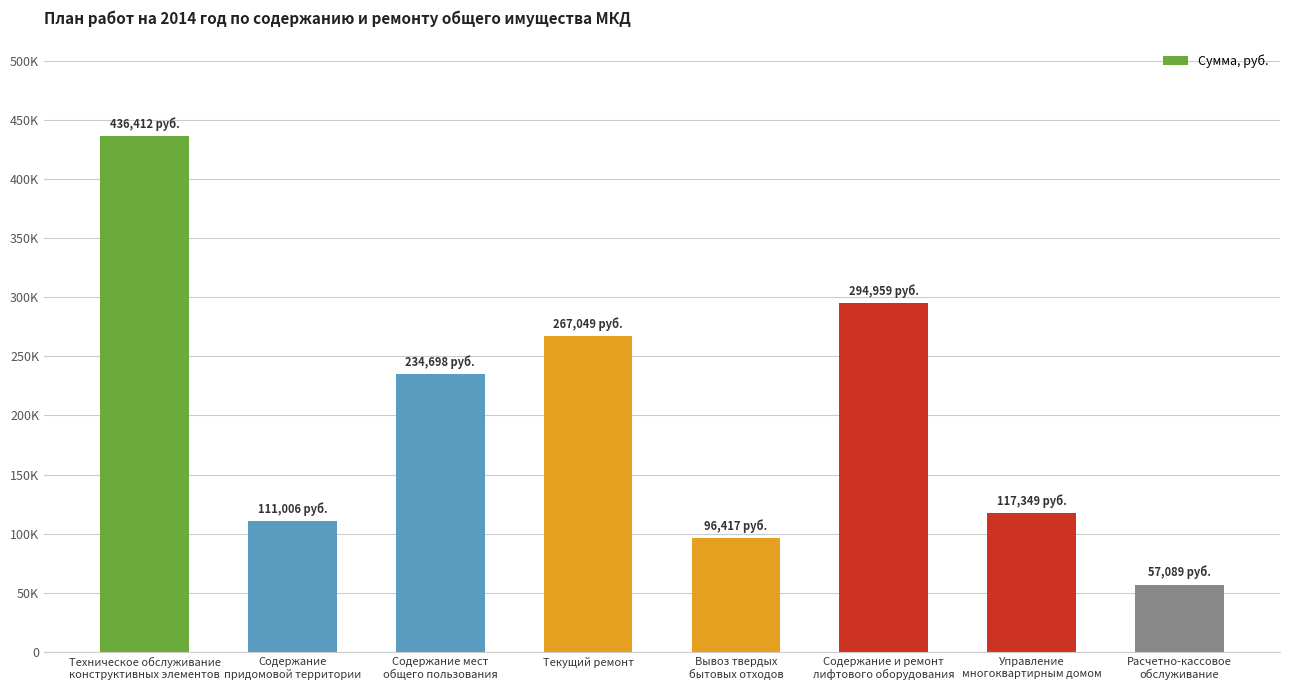

Between Управление
многоквартирным домом and Техническое обслуживание
конструктивных элементов, which is larger?

Техническое обслуживание
конструктивных элементов